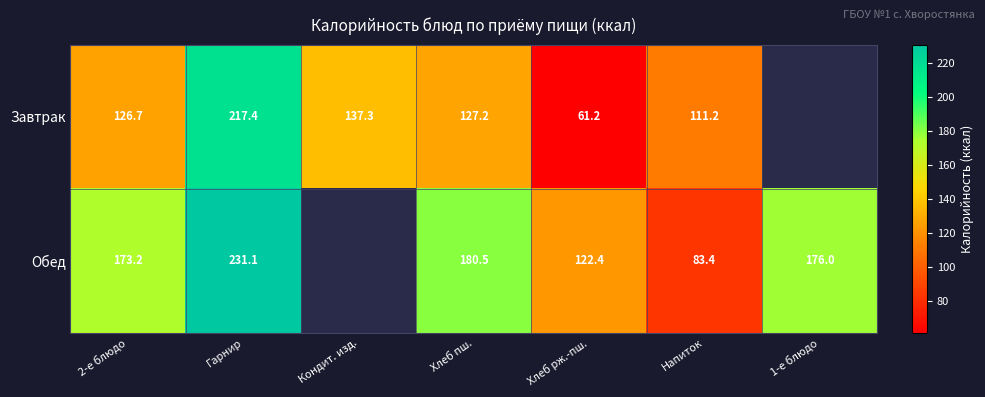

Where does the Завтрак series first go above 127?

Гарнир